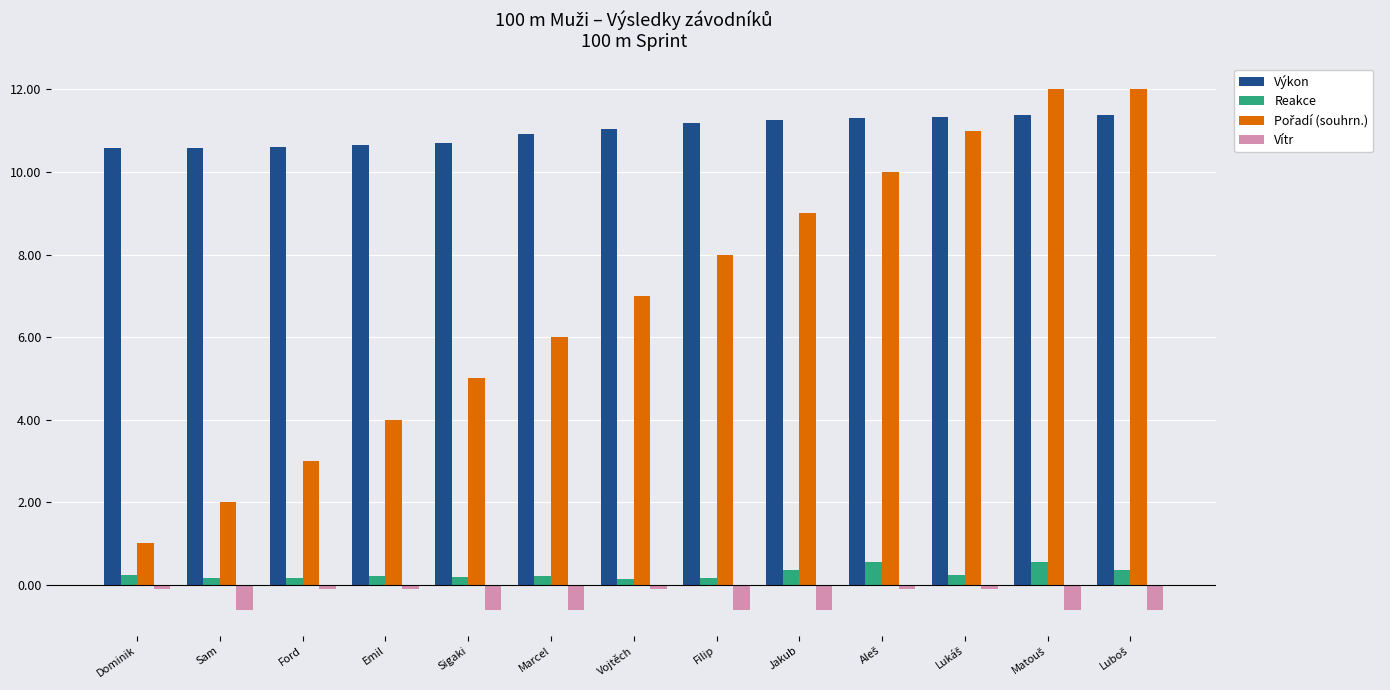

What is the difference between the maximum and minimum values in the Výkon series?

0.8